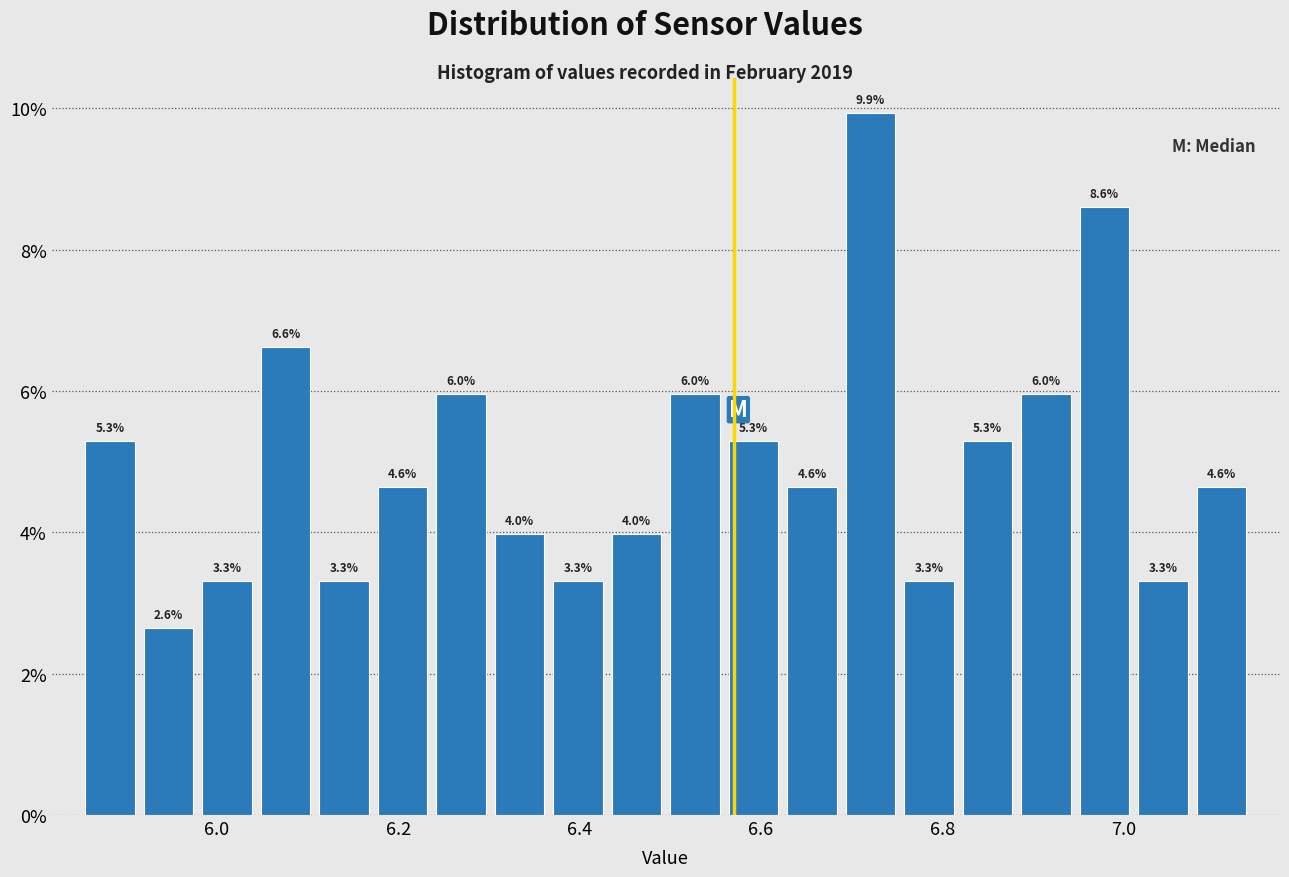

Around what value on the x-axis is the tallest bar? Give the approximate position of its centre, as read against the axis.

6.72